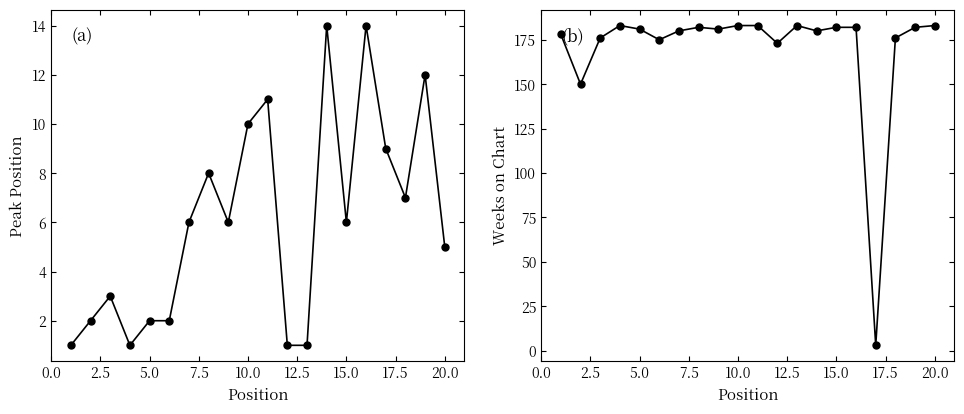

What is the difference between the maximum and second lowest values in the Weeks on Chart series?

33